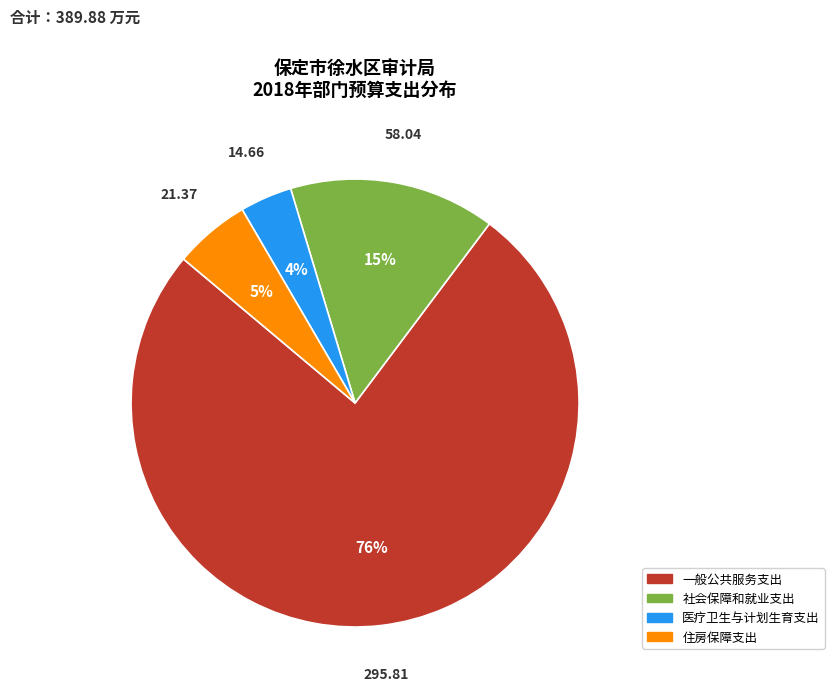

Is there any slice that represents more than half of the pie?

Yes